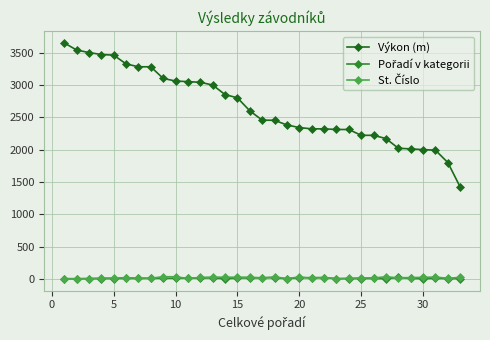

What is the greatest value displayed?

3650